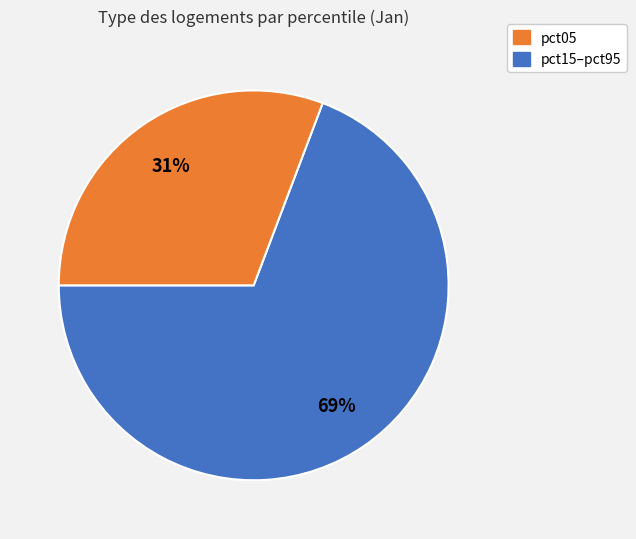

To the nearest percent, what is the average slice percentage?

50%